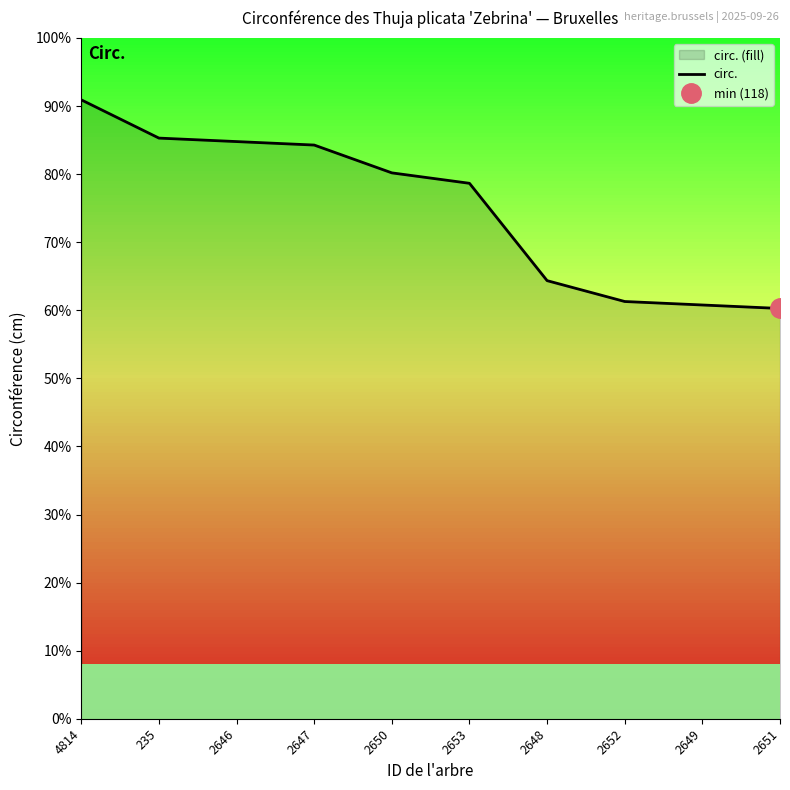

Reading right to left, what are all the values shown in this chart?

118	119	120	126	154	157	165	166	167	178